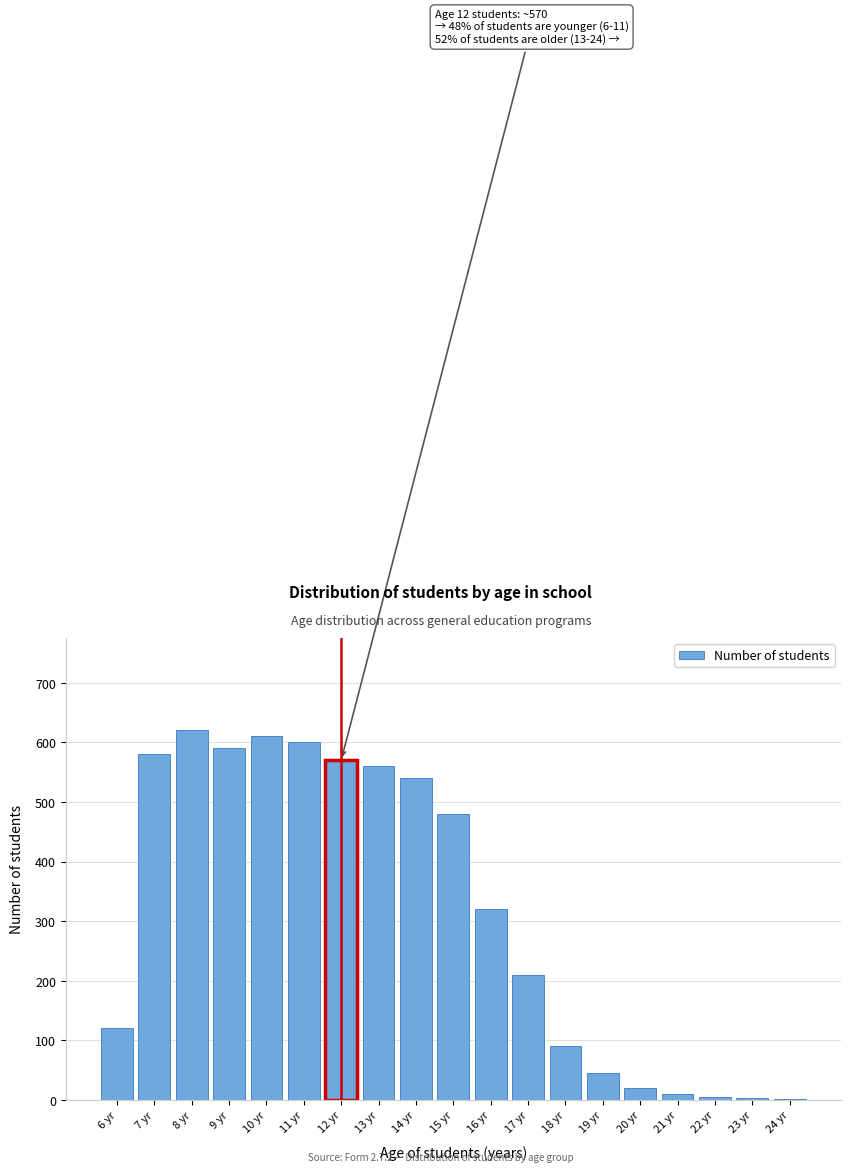

Which has a higher value, 20 yr or 15 yr?

15 yr